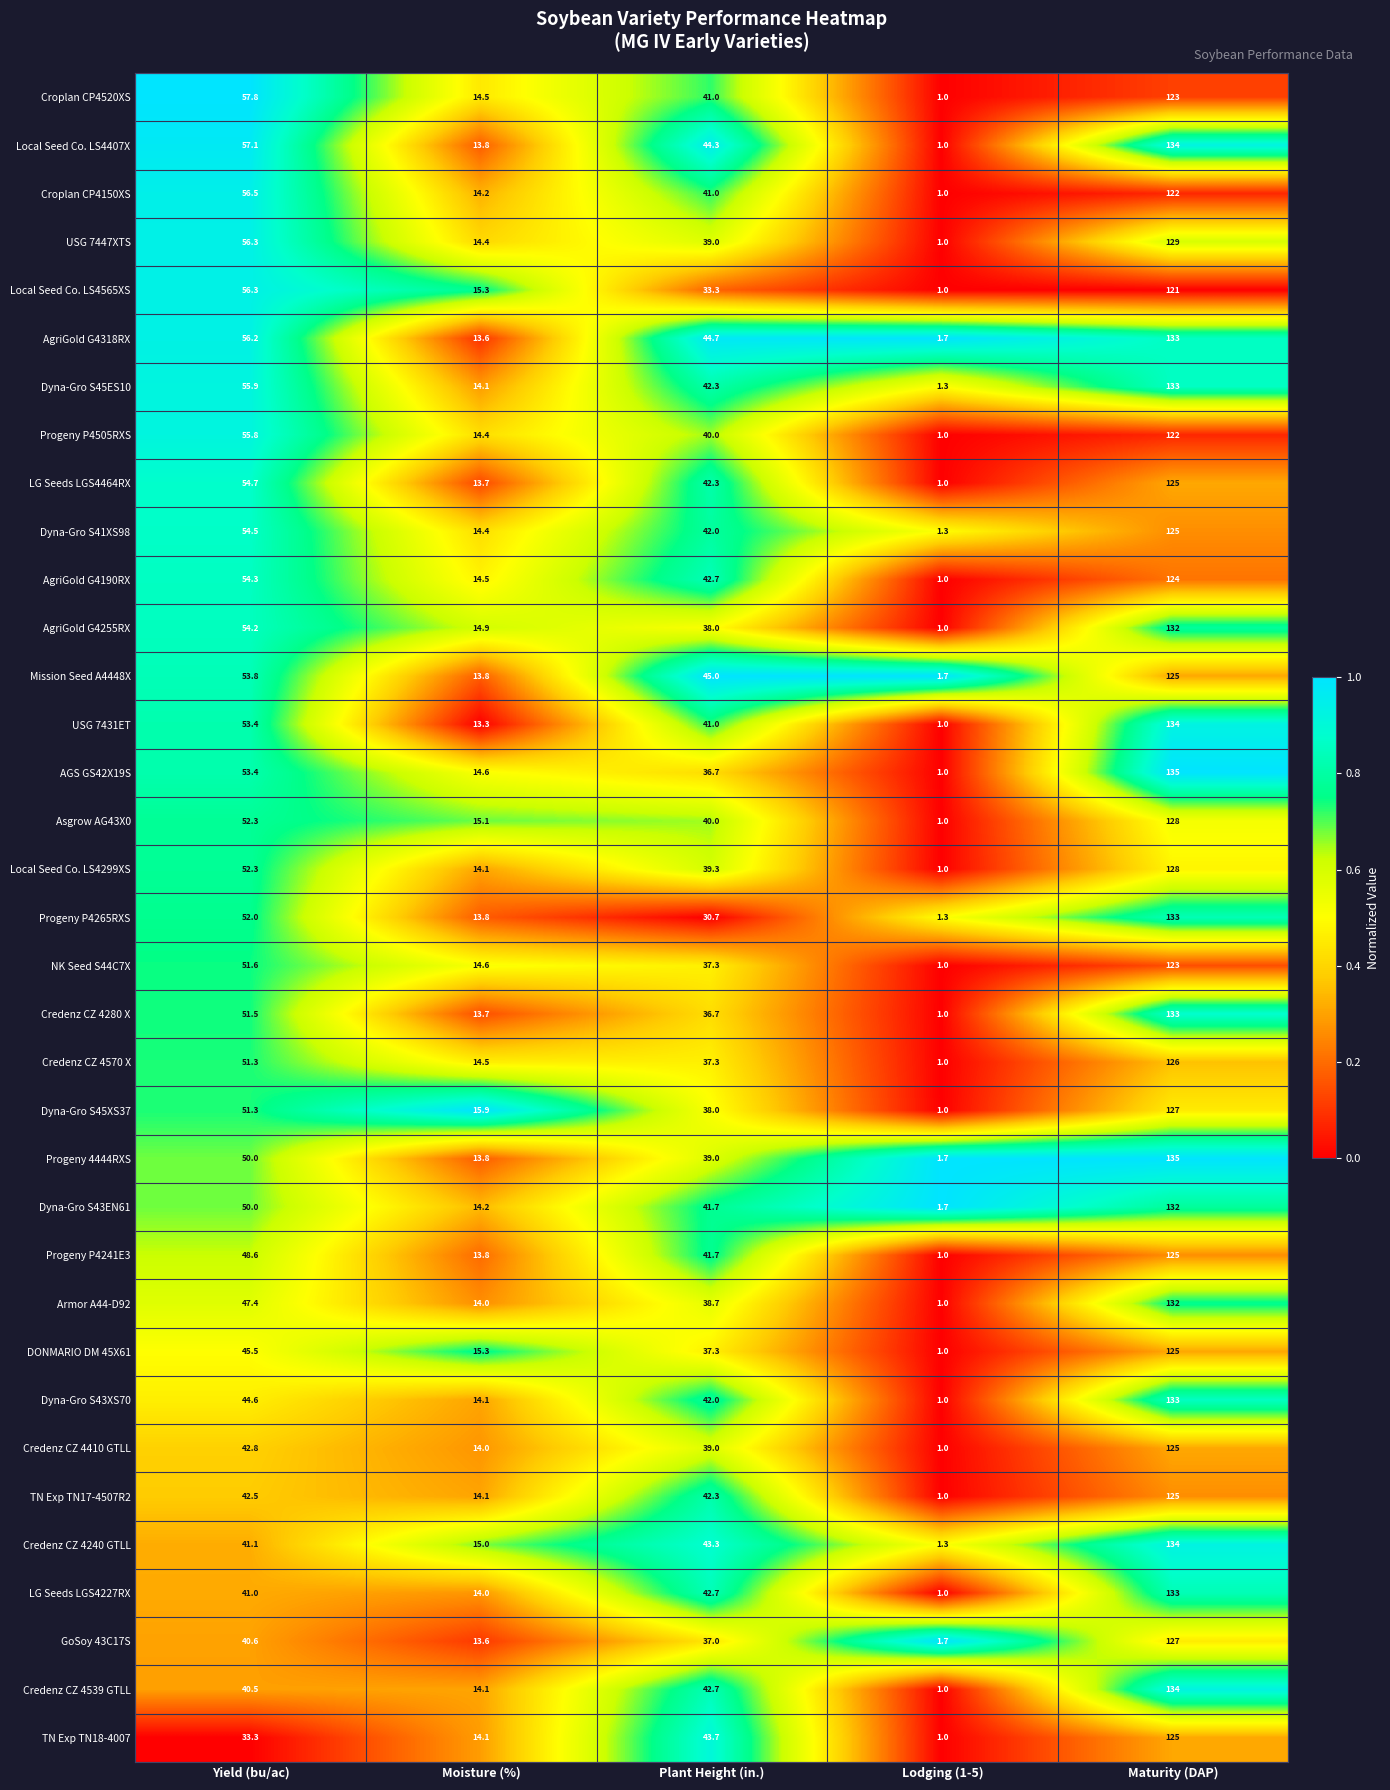

Which series has the widest spread of values?

AGS GS42X19S